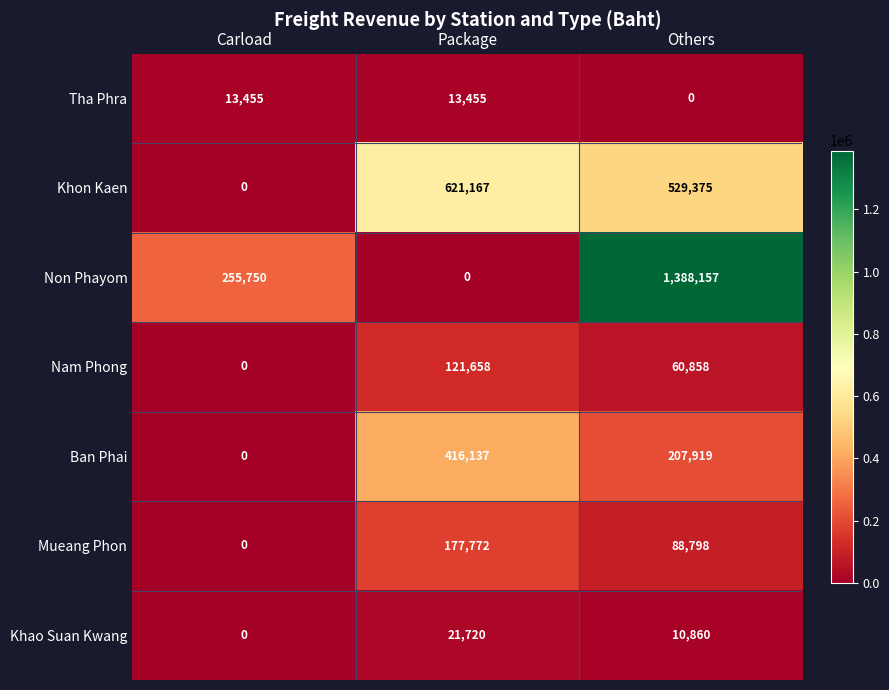

What is the approximate value of Ban Phai at Others, to the nearest 10?

207920